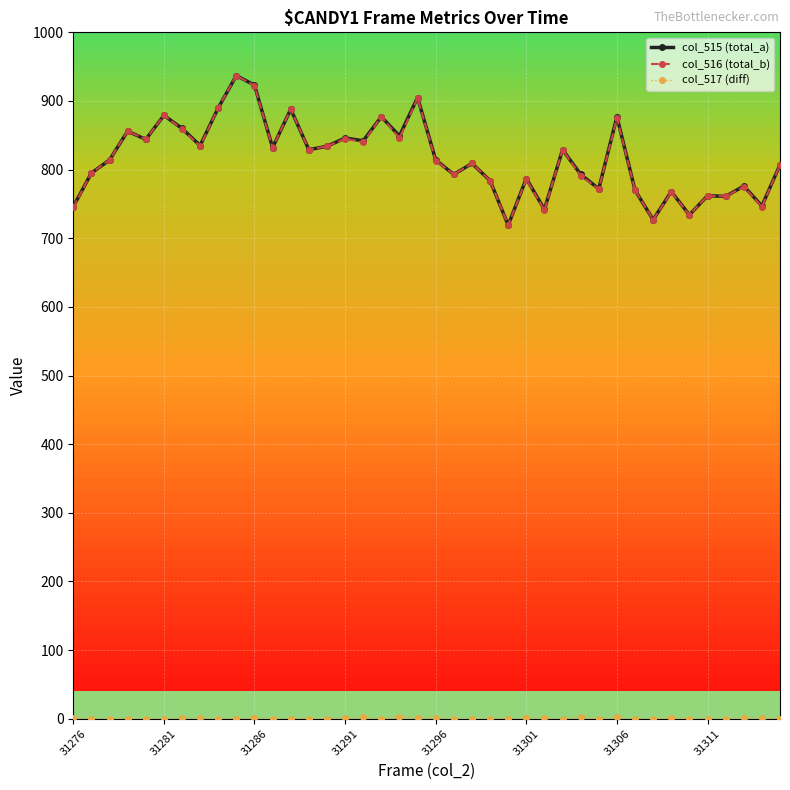

What is the value of the col_516 (total_b) point at the 28th from the left?

829